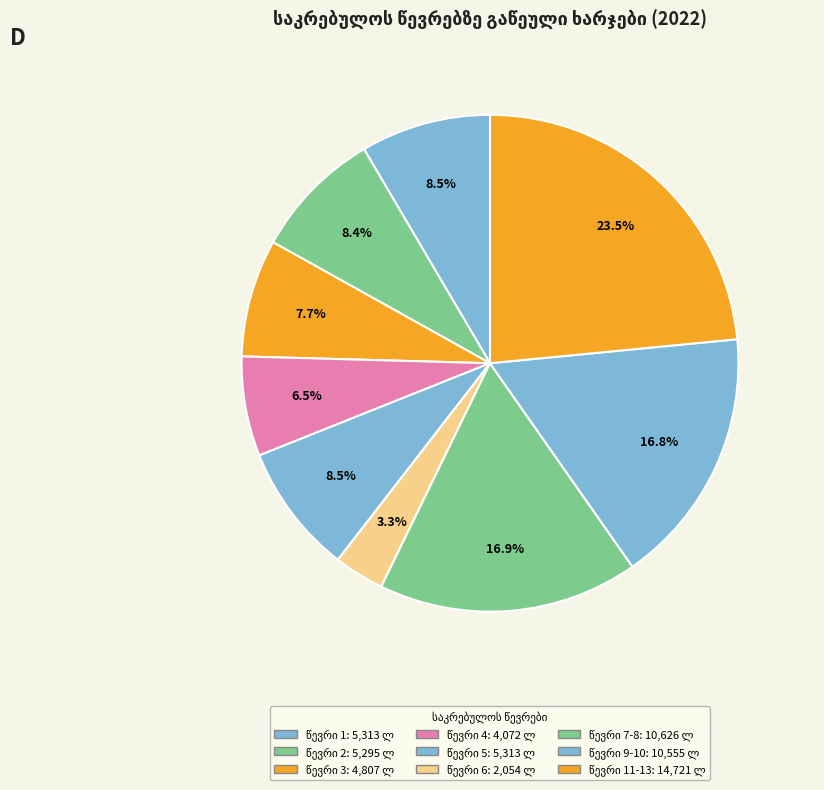

Count the number of slices in the pie.

9